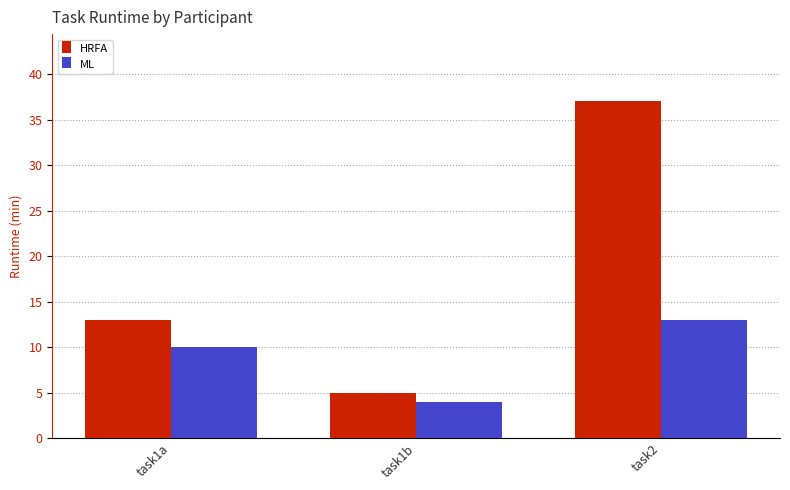

What is the label of the 3rd bar from the left?

task2